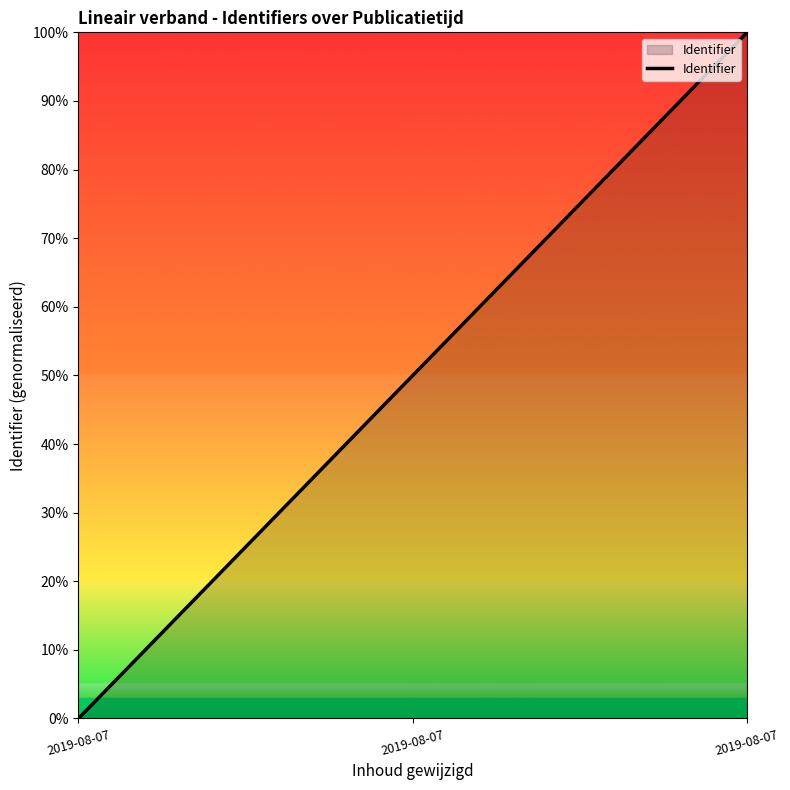

Reading left to right, extract all data points from this chart.

0	50	100